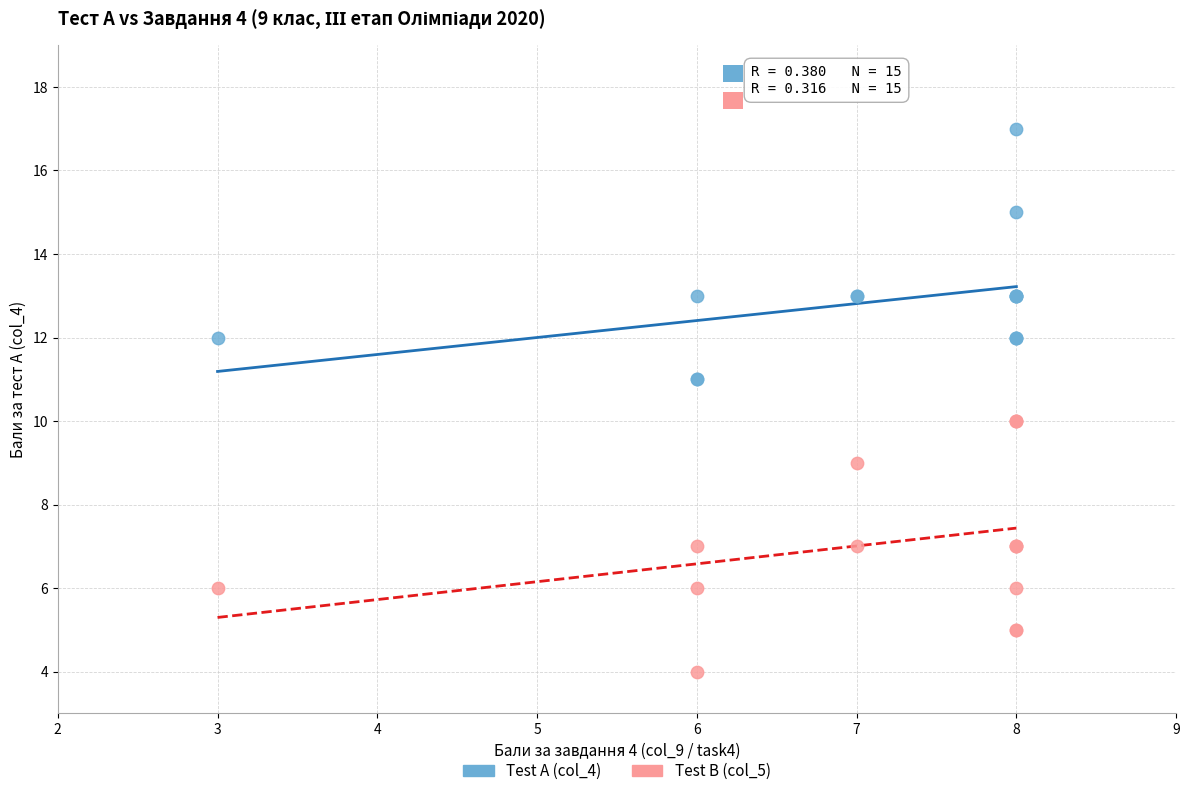

Which series contains the lowest Y value?

Test B (col_5)